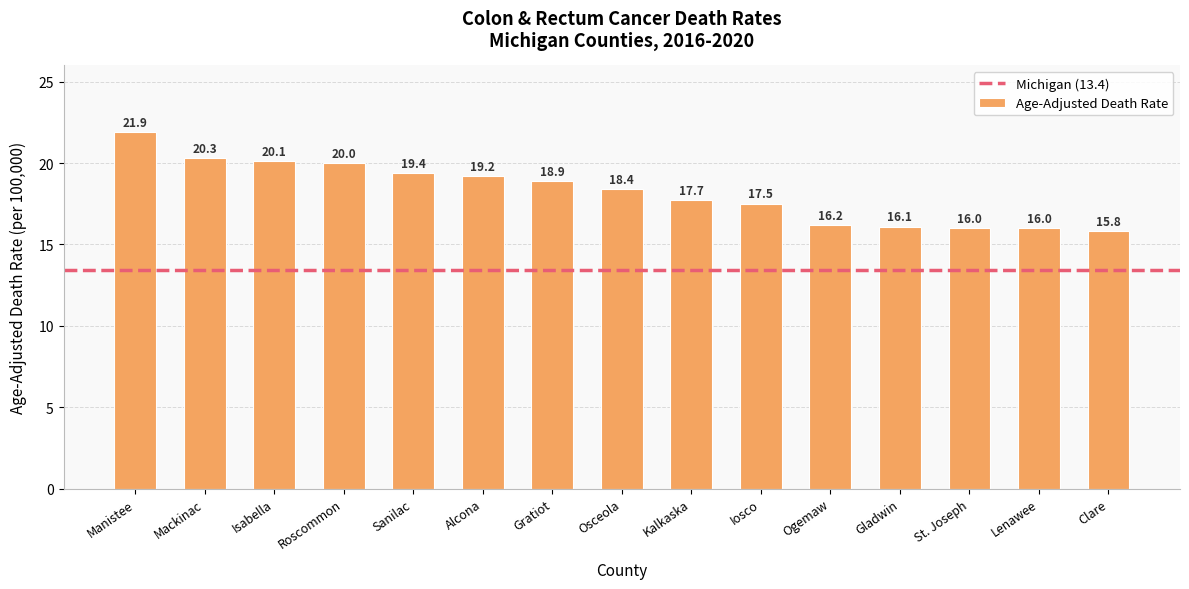

The chart shows a value of 15.8 at Clare. True or false?

True